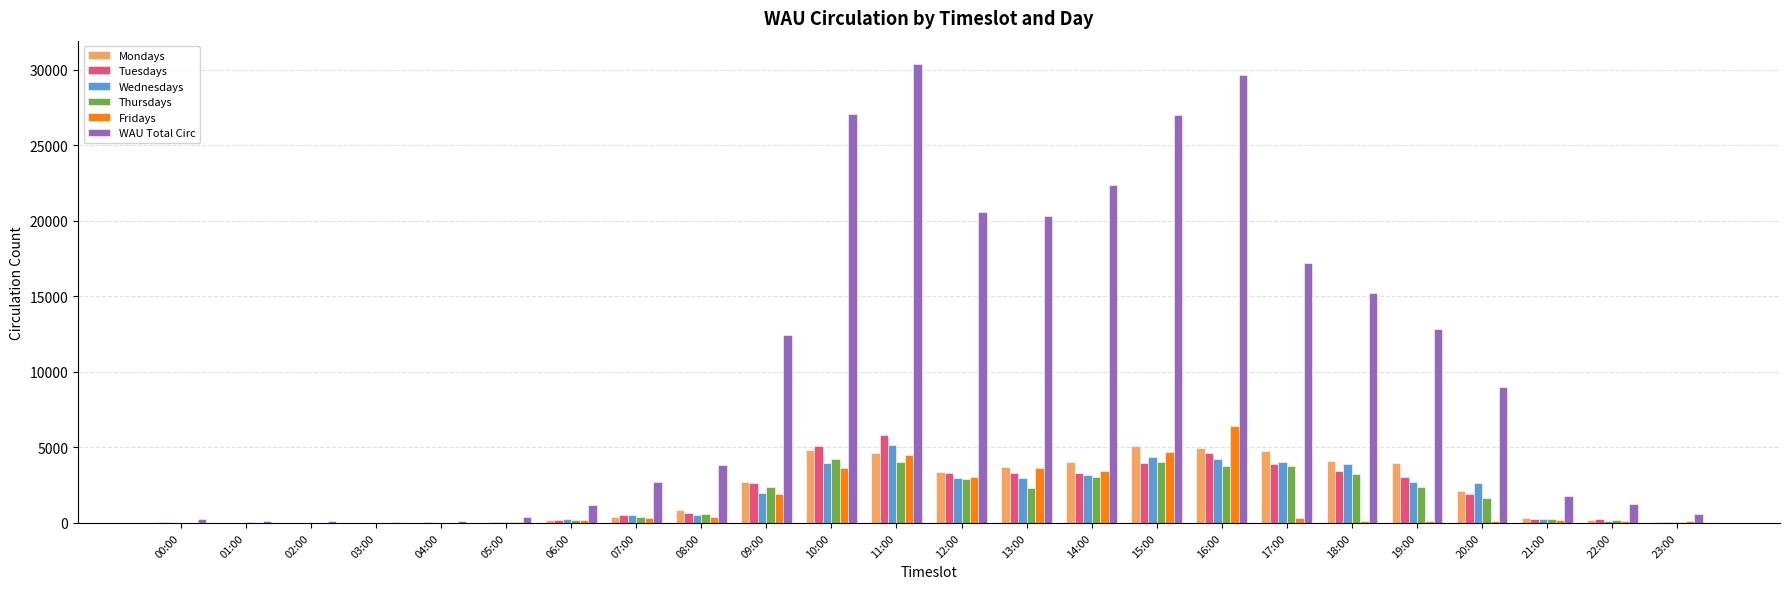

Which series has the largest total across all categories?

WAU Total Circ